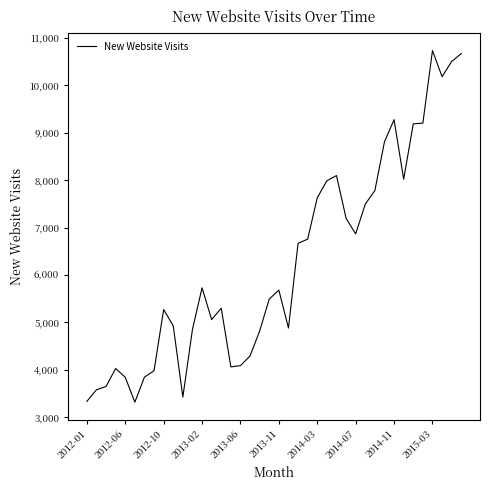

Count the number of data series in this chart.

1